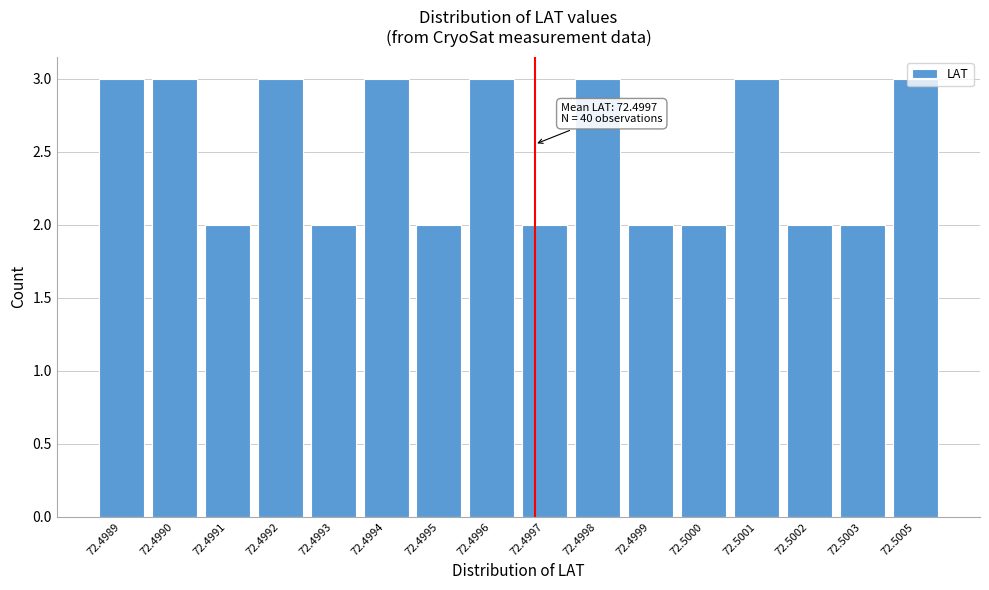

What is the maximum value shown in the chart?

3